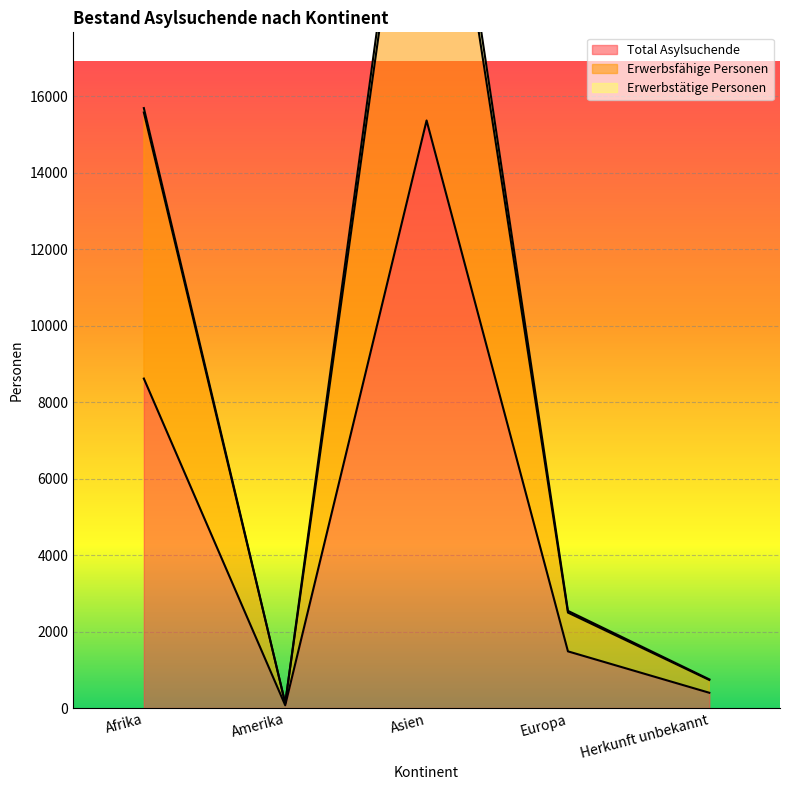

What is the sum of all Total Asylsuchende values?

25935